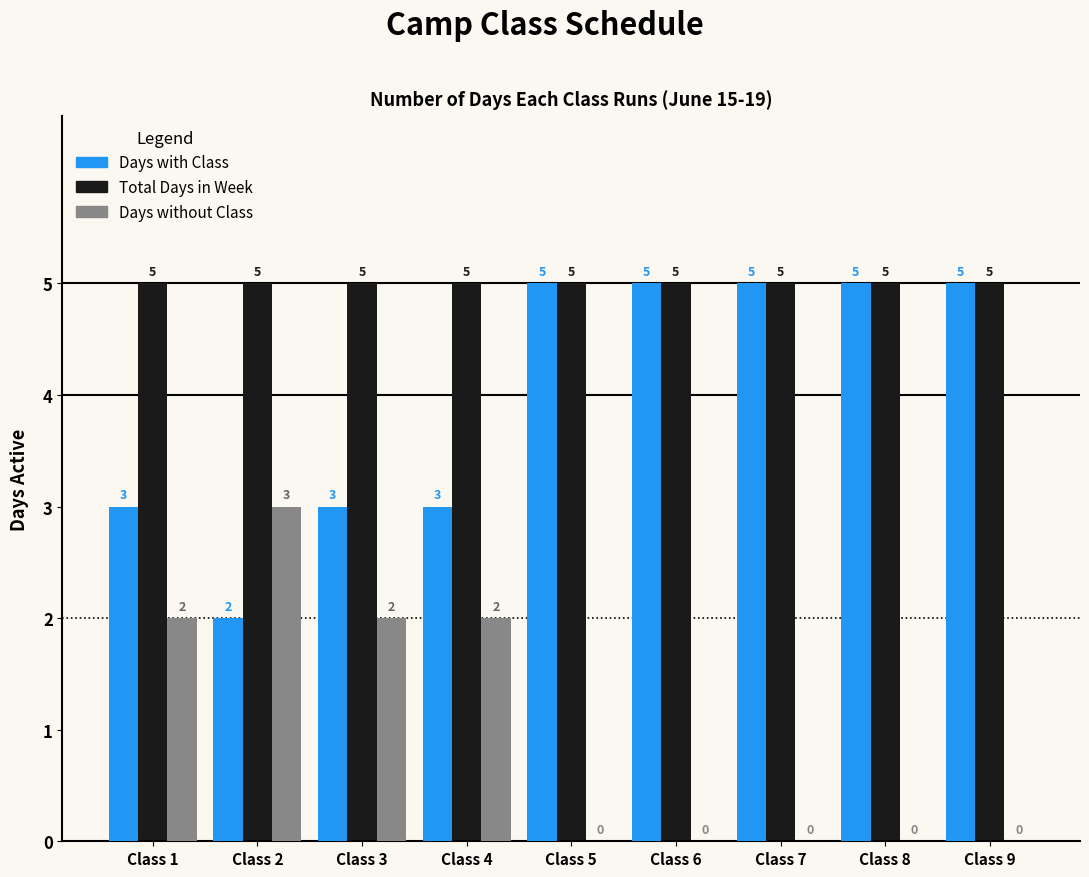

What is the total value across all series at Class 3?

10